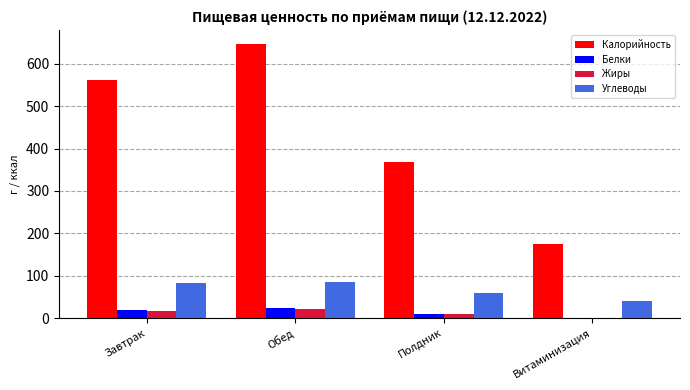

At which label does Калорийность reach its peak?

Обед